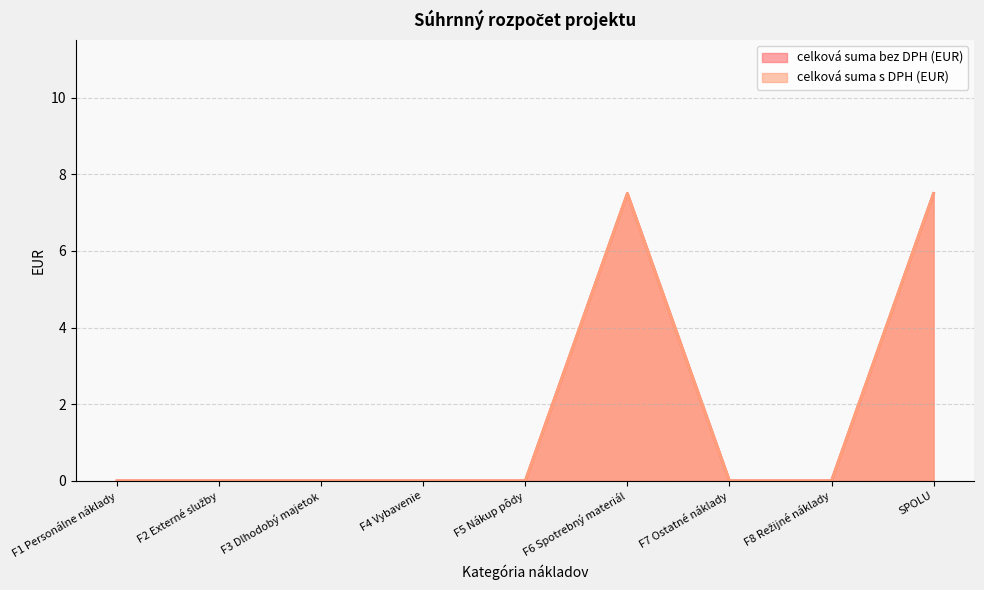

Is it true that celková suma s DPH (EUR) equals 7.5 at SPOLU?

True